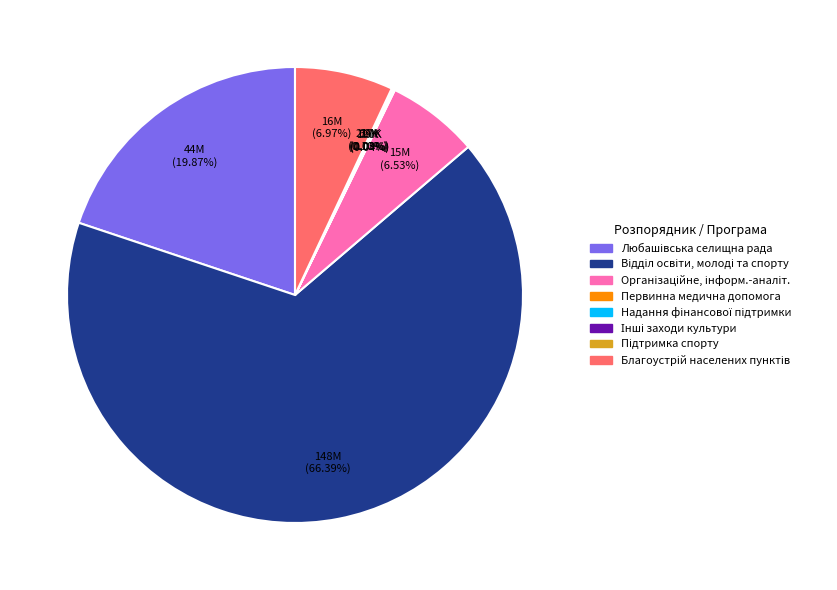

Does any single category account for the majority?

Yes